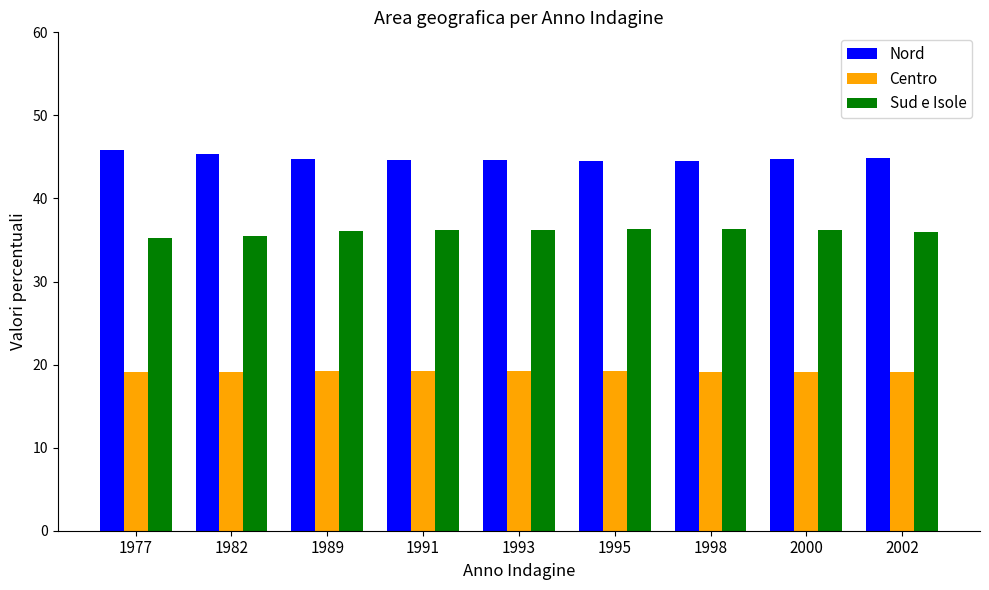

What is the difference between the maximum and minimum values in the Sud e Isole series?

1.1